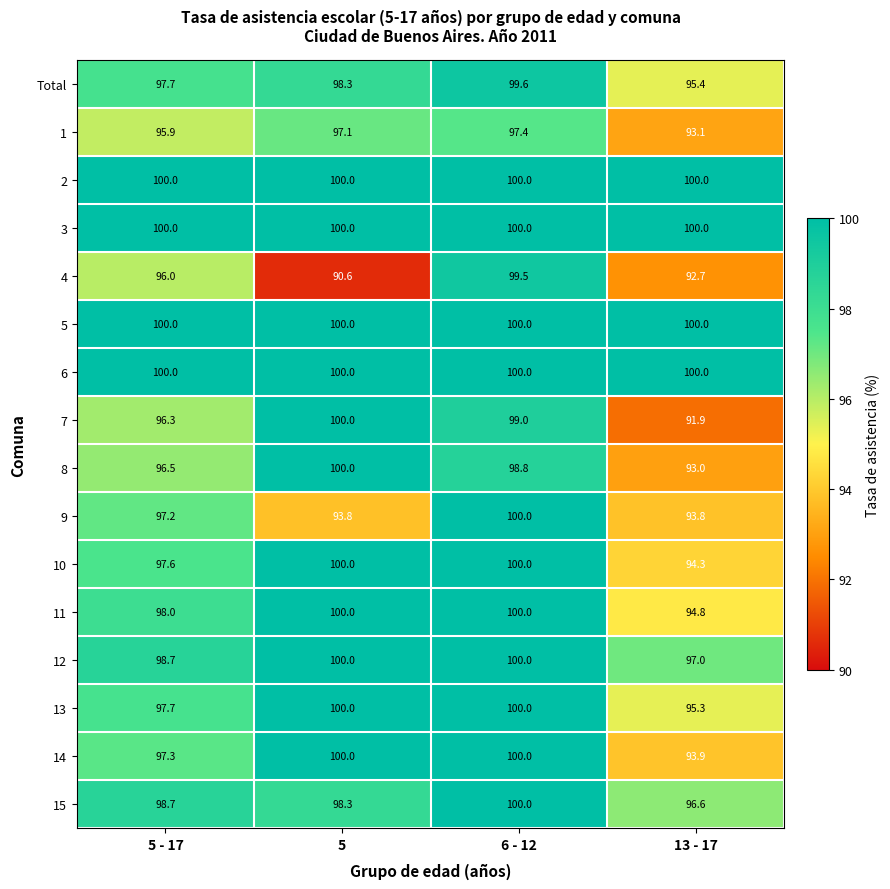

What is the difference between the second highest and second lowest values in the 4 series?

3.3